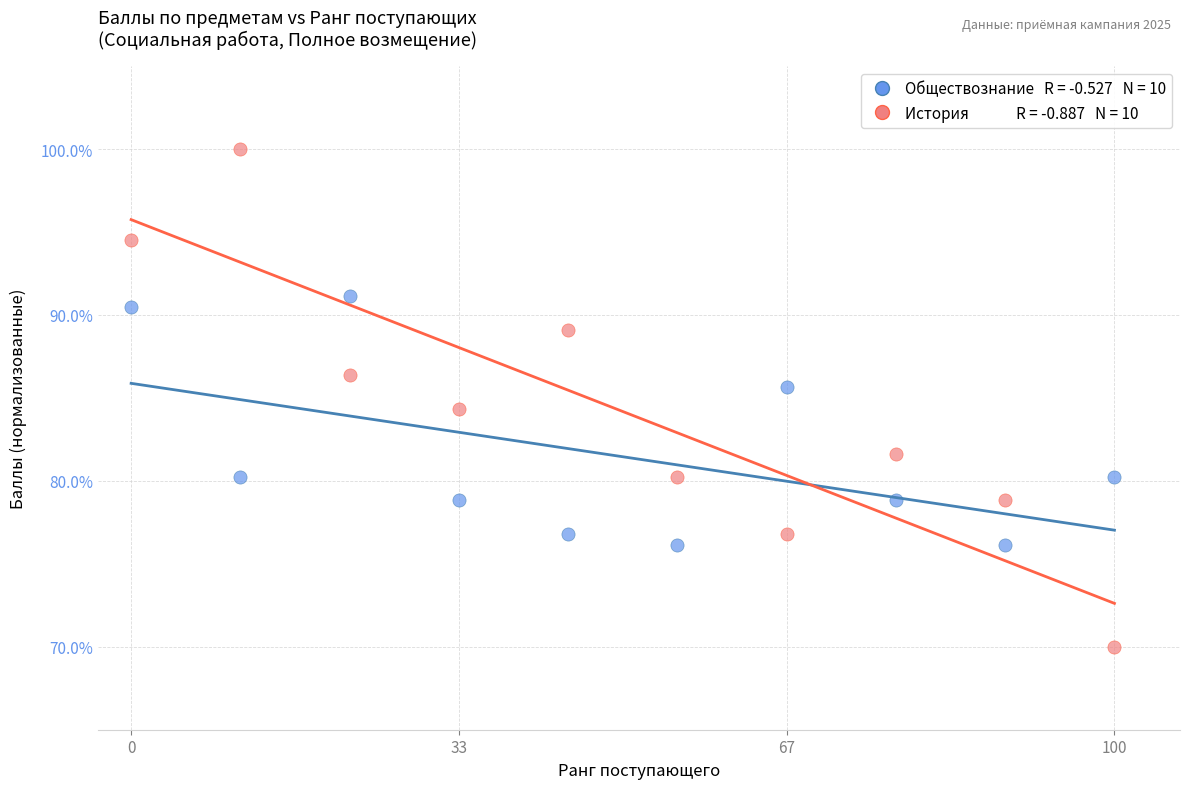

Across all data points, what is the range of X values (max minus min)?

0.3